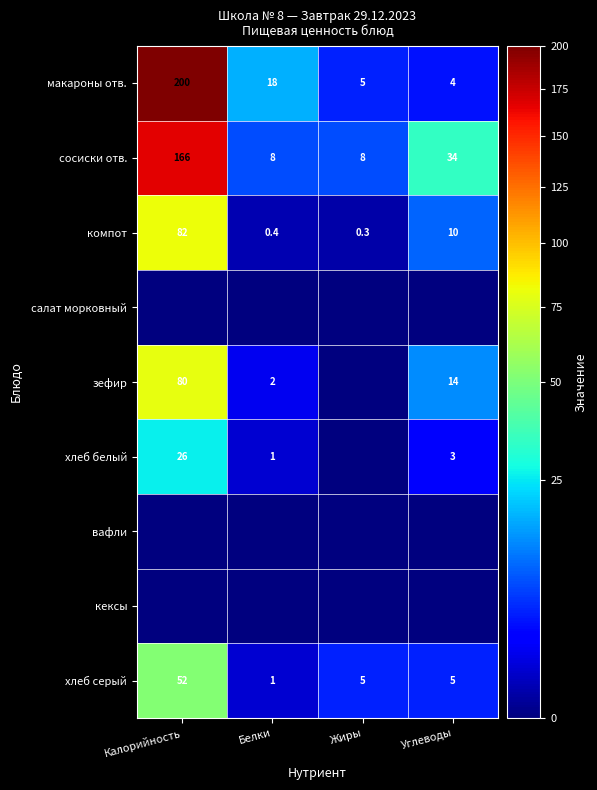

What is the lowest value of the компот series?

0.3